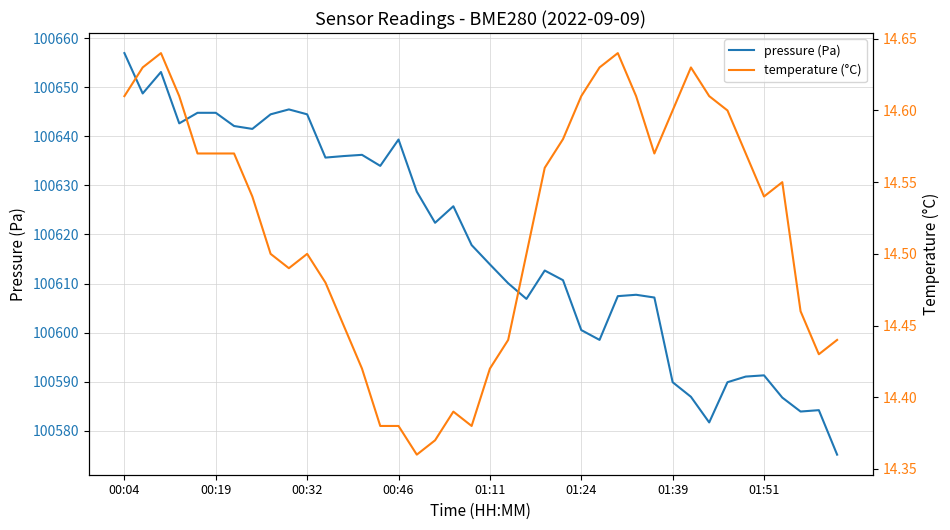

What is the maximum value shown in the chart?

100656.9